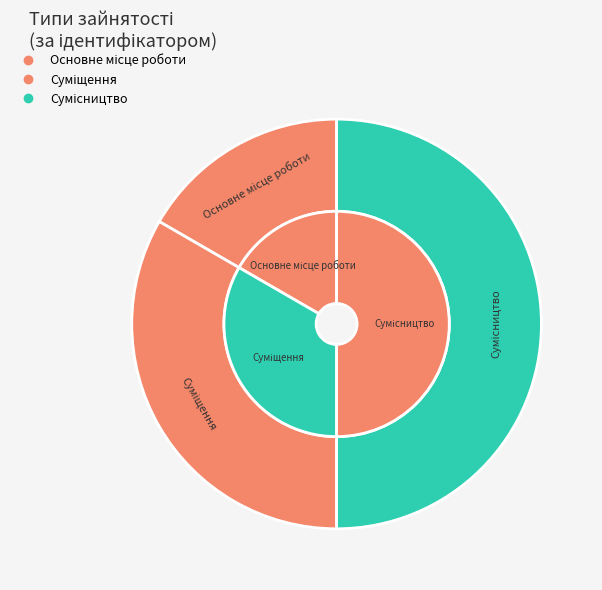

Is the sum of Суміщення and Сумісництво greater than half?

Yes